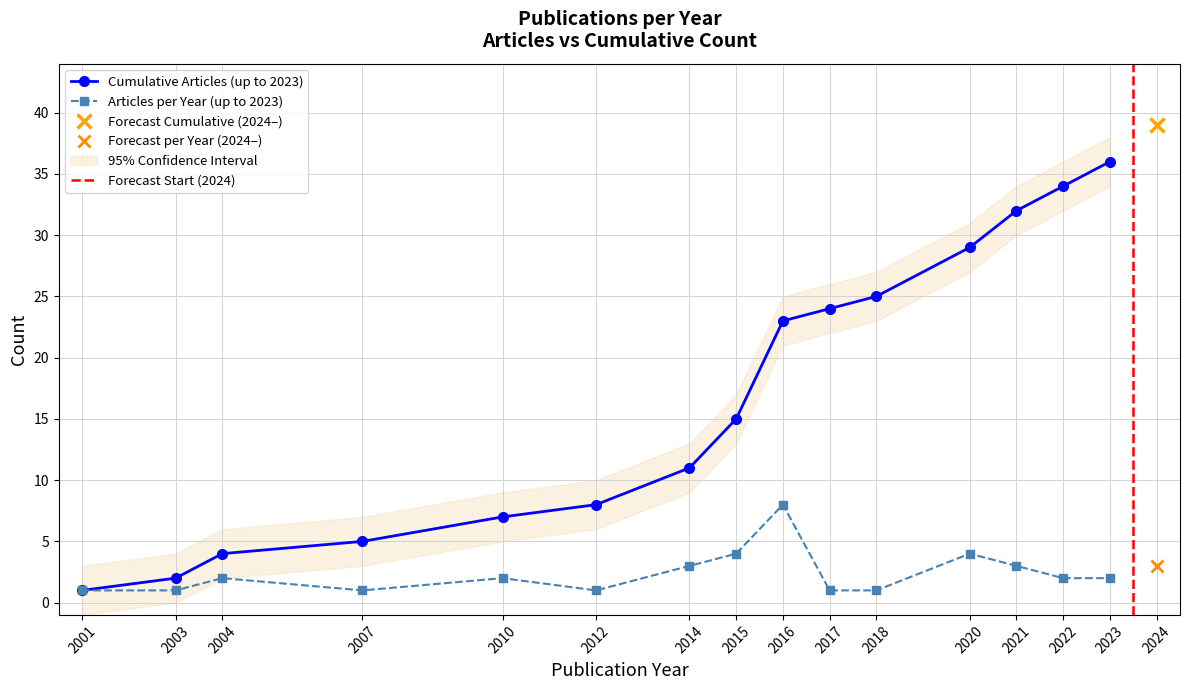

True or false: Articles per Year and Cumulative Articles intersect in this chart.

False